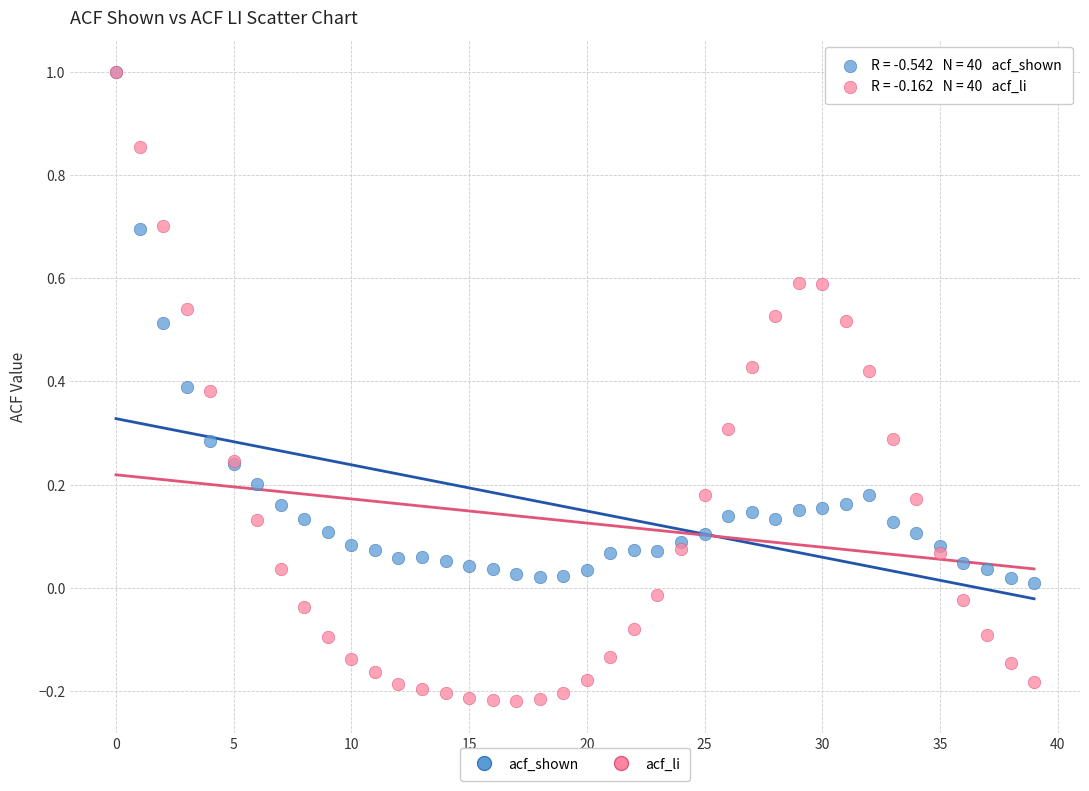

What are all the series names shown in the legend?

acf_shown, acf_li